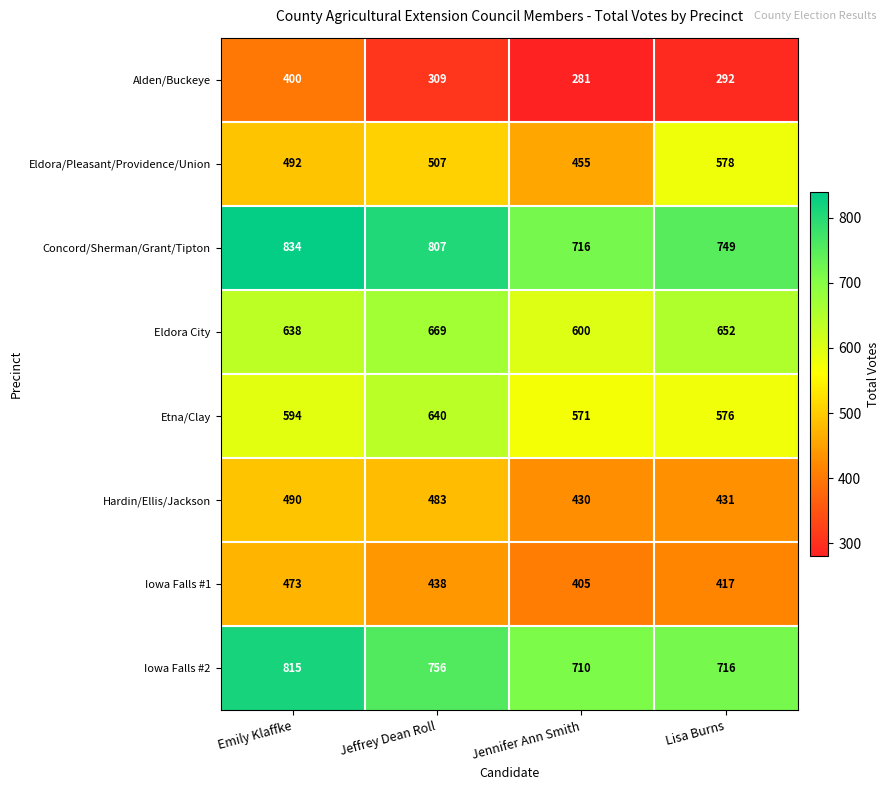

How many categories are shown in the chart?

4